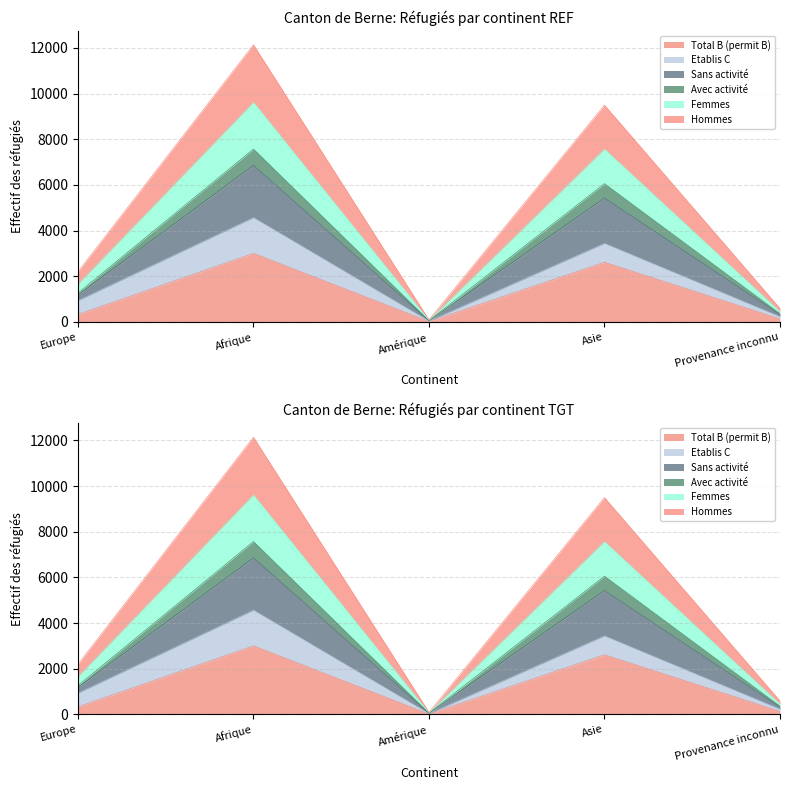

Where is the first local maximum for Hommes?

Afrique